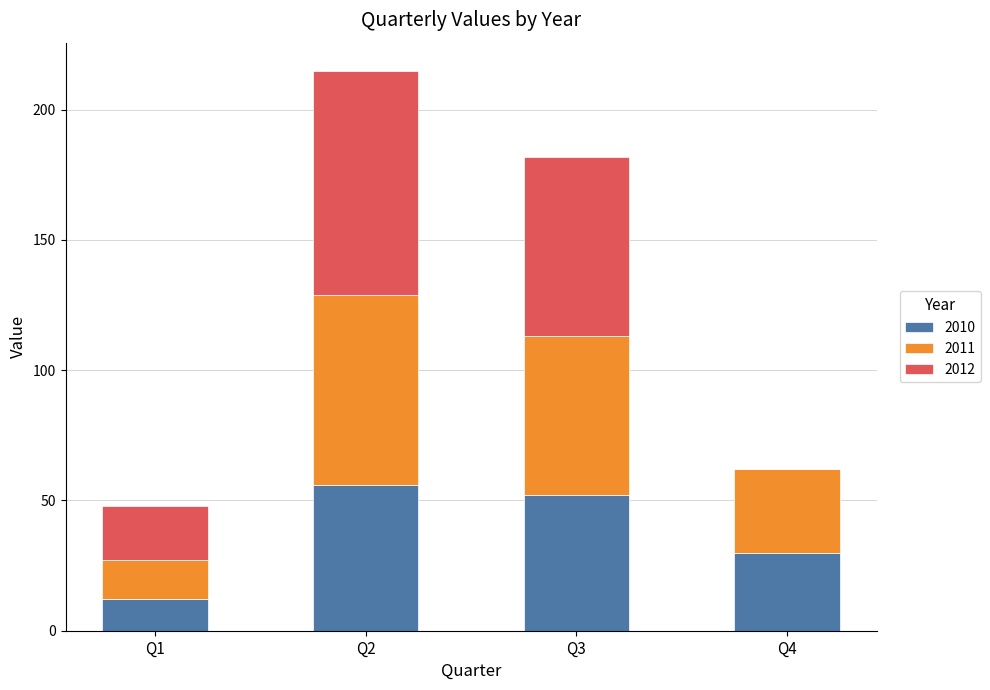

True or false: 2010 has a value of 12 at Q1.

True